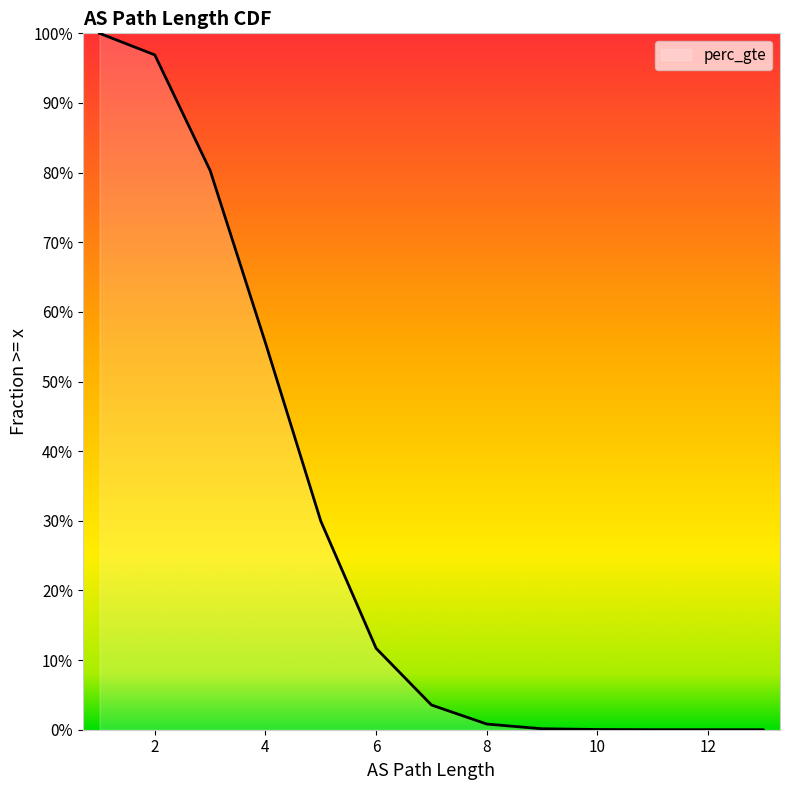

How many lines are shown in the chart?

1